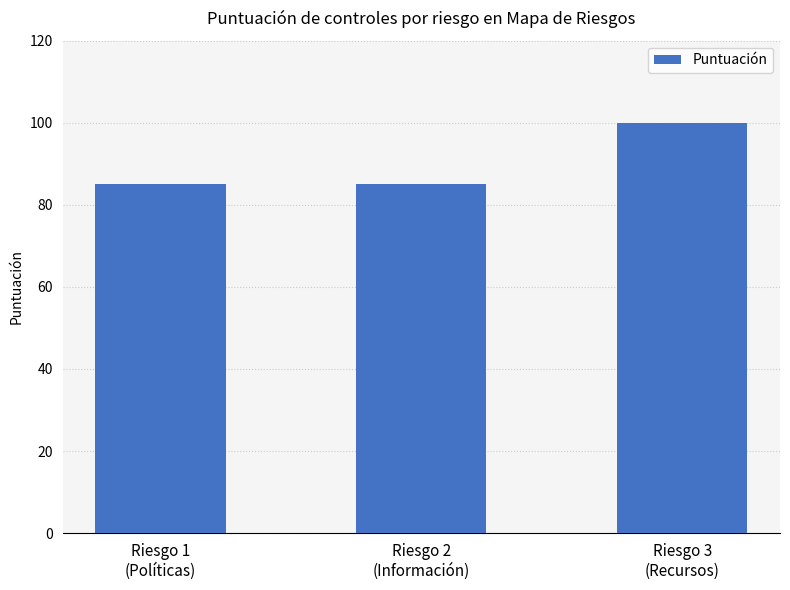

What is the value of the 2nd bar from the left?

85